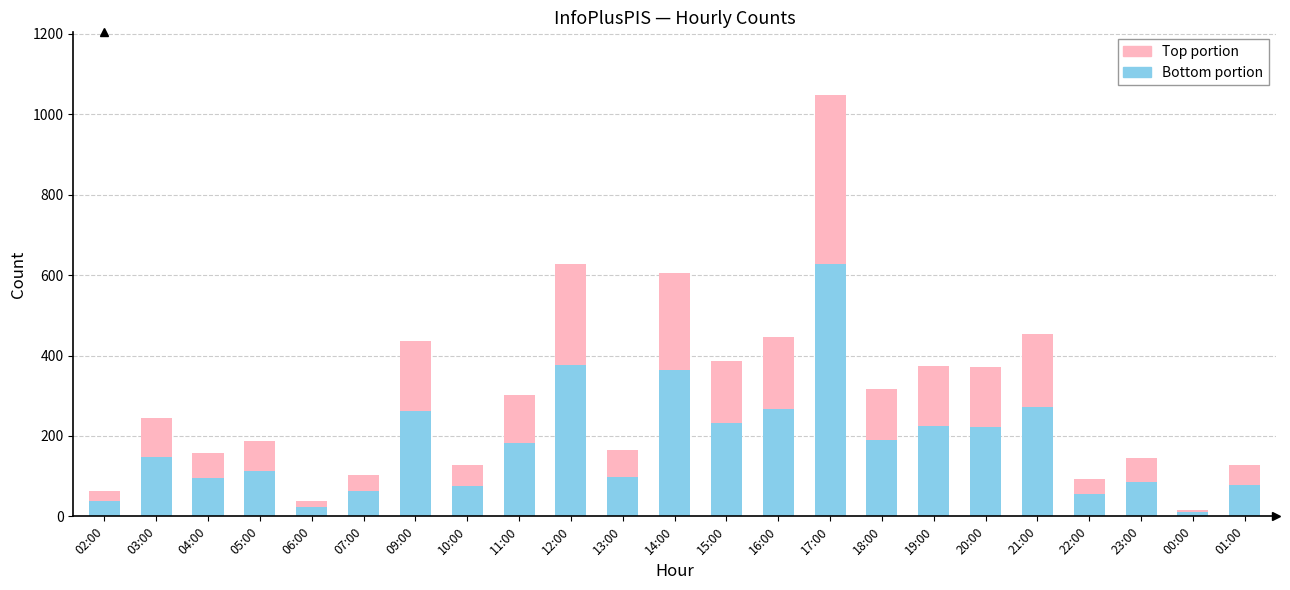

What is the difference between the Bottom portion values at 01:00 and 02:00?

39.6